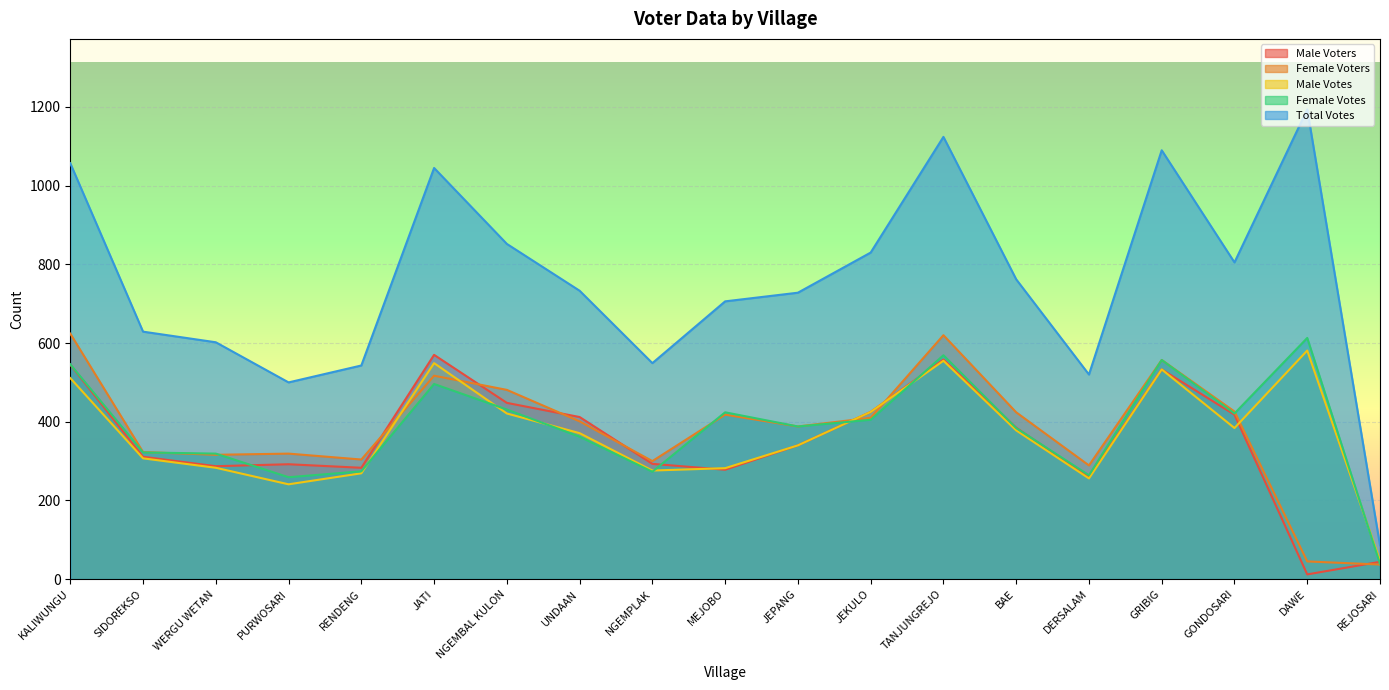

Reading left to right, extract all data points from this chart.

Male Voters: 545	311	287	292	283	570	448	412	293	278	340	425	558	385	259	533	418	12	44
Female Voters: 624	323	316	319	304	517	481	401	300	418	388	410	620	424	289	557	426	45	37
Male Votes: 511	307	283	241	269	549	421	371	276	282	340	425	555	378	256	533	384	581	47
Female Votes: 546	322	319	259	274	496	431	362	273	424	388	405	569	384	264	557	421	613	39
Total Votes: 1057	629	602	500	543	1045	852	733	549	706	728	830	1124	762	520	1090	805	1194	86